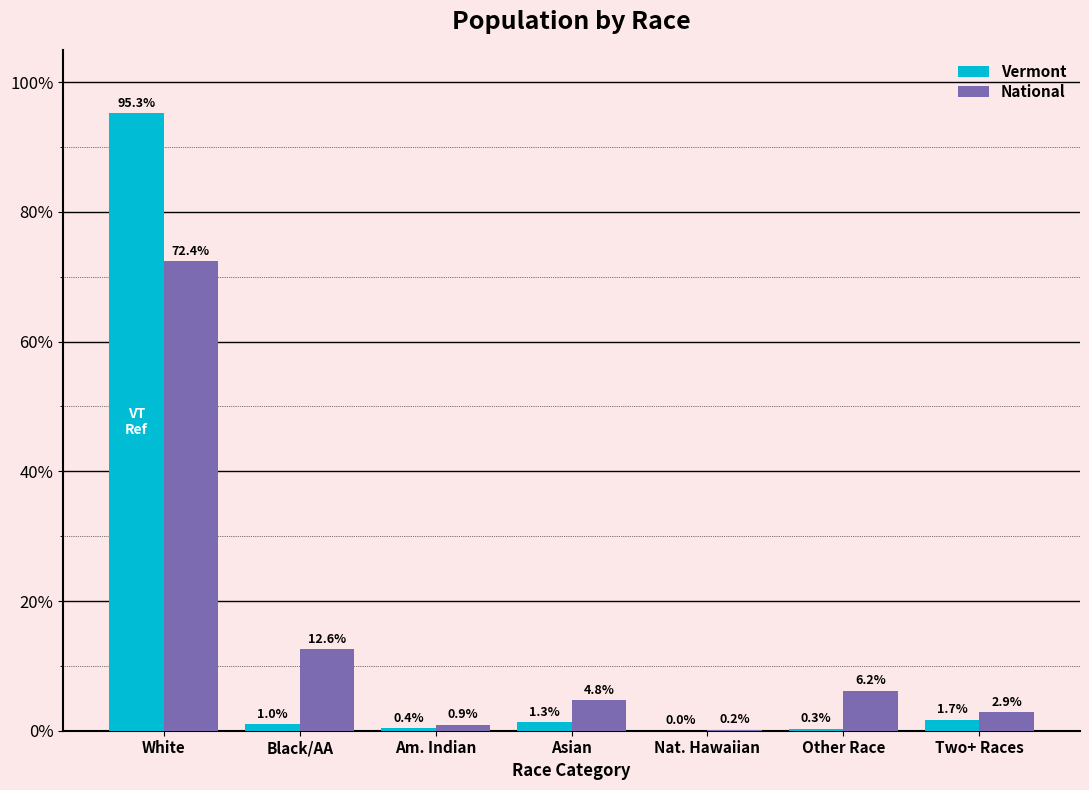

Does the chart contain stacked bars?

No